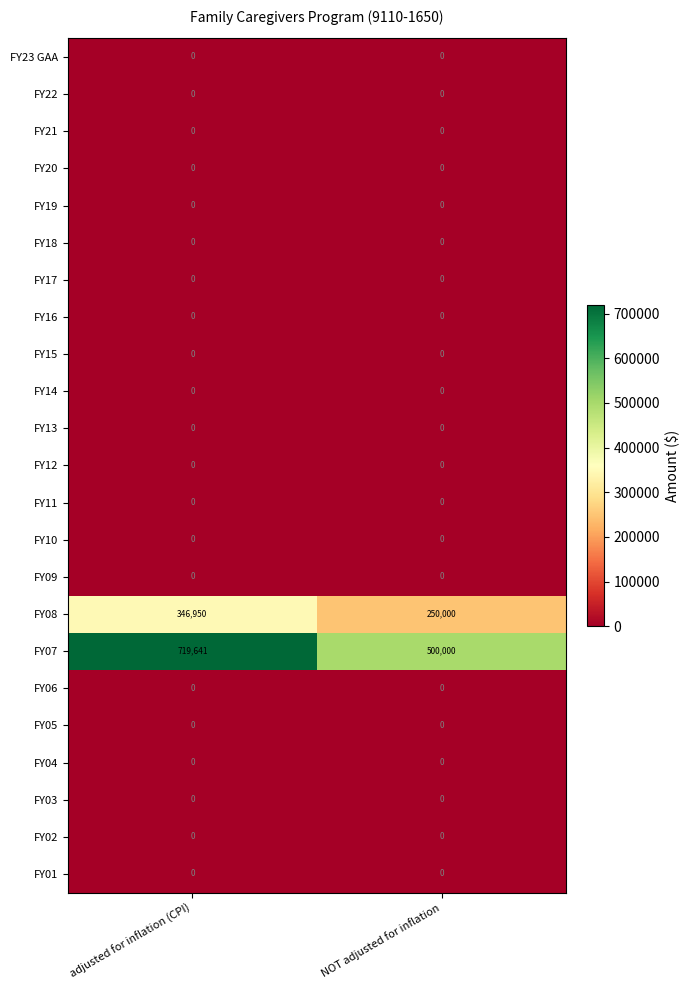

What is the greatest value displayed?

719641